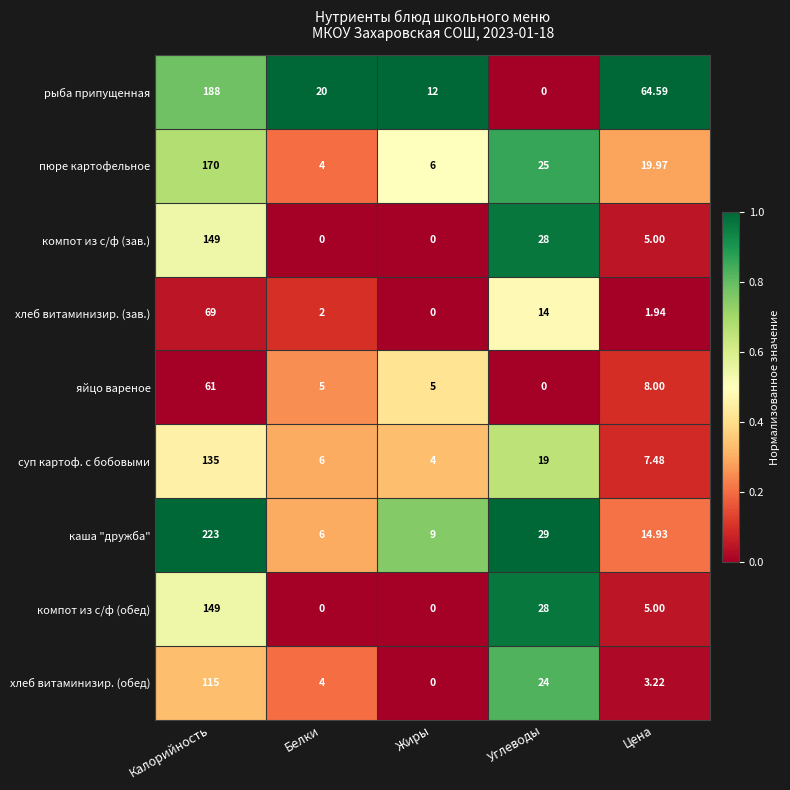

How many data points does each series have?

5